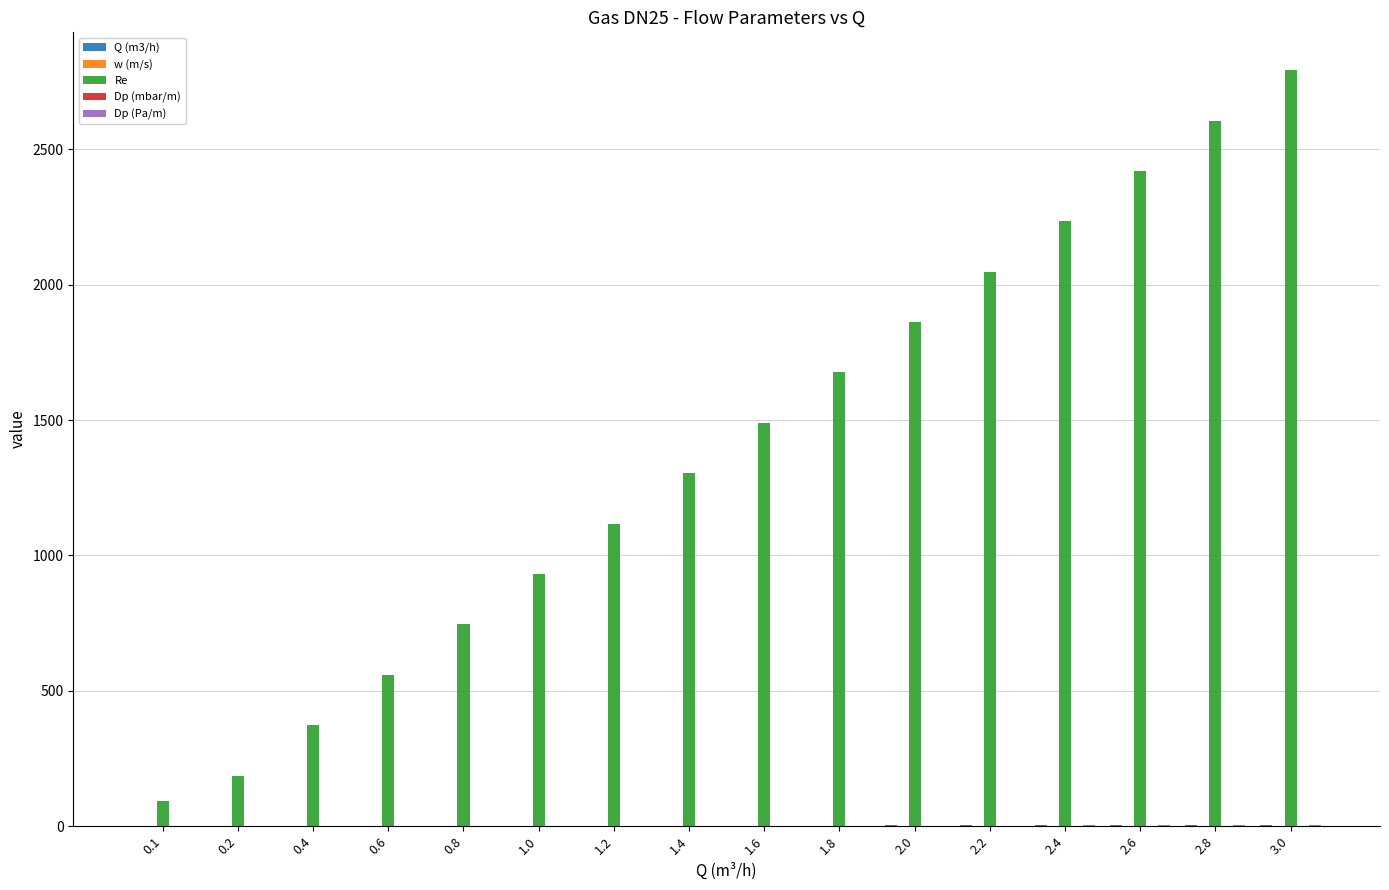

Which series has the largest total across all categories?

Re